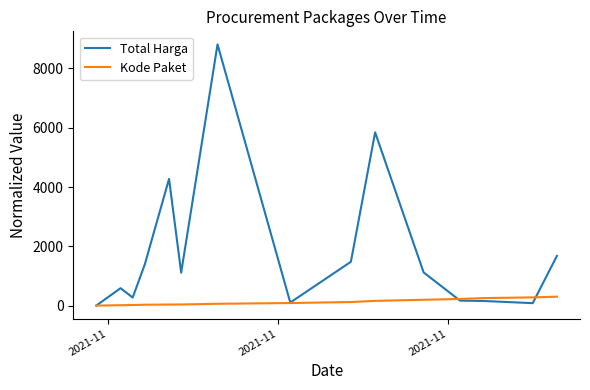

After their last crossing, which series has the higher values: Total Harga or Kode Paket?

Total Harga